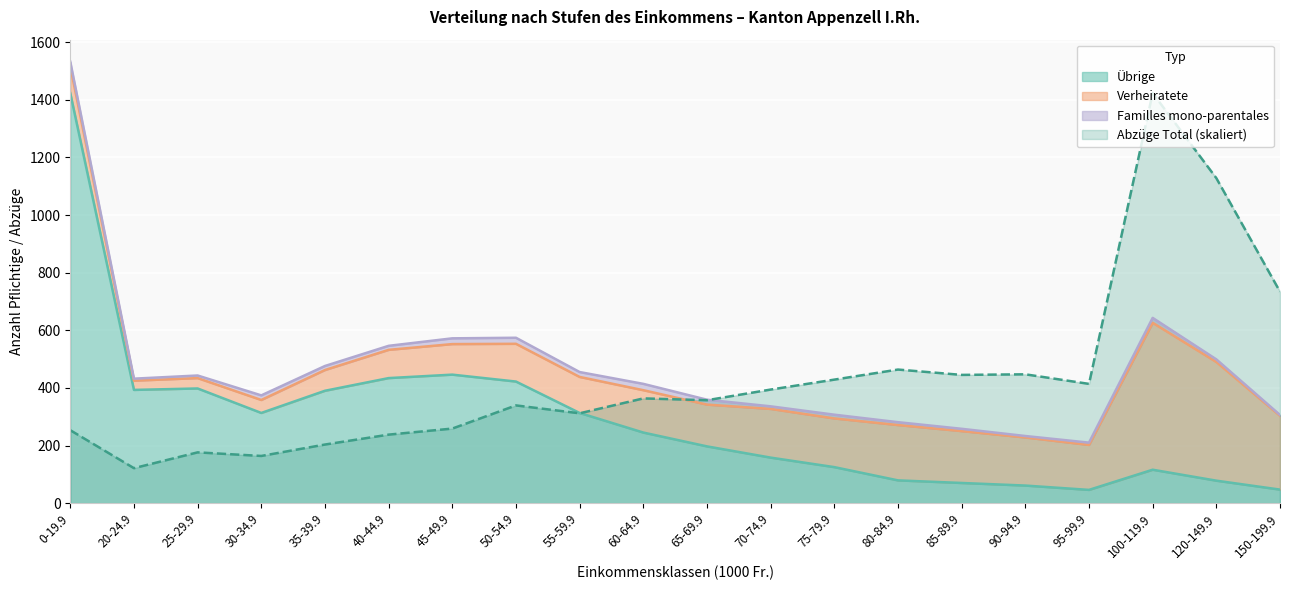

Is it true that Verheiratete equals 447.1 at 90-94.9?

True